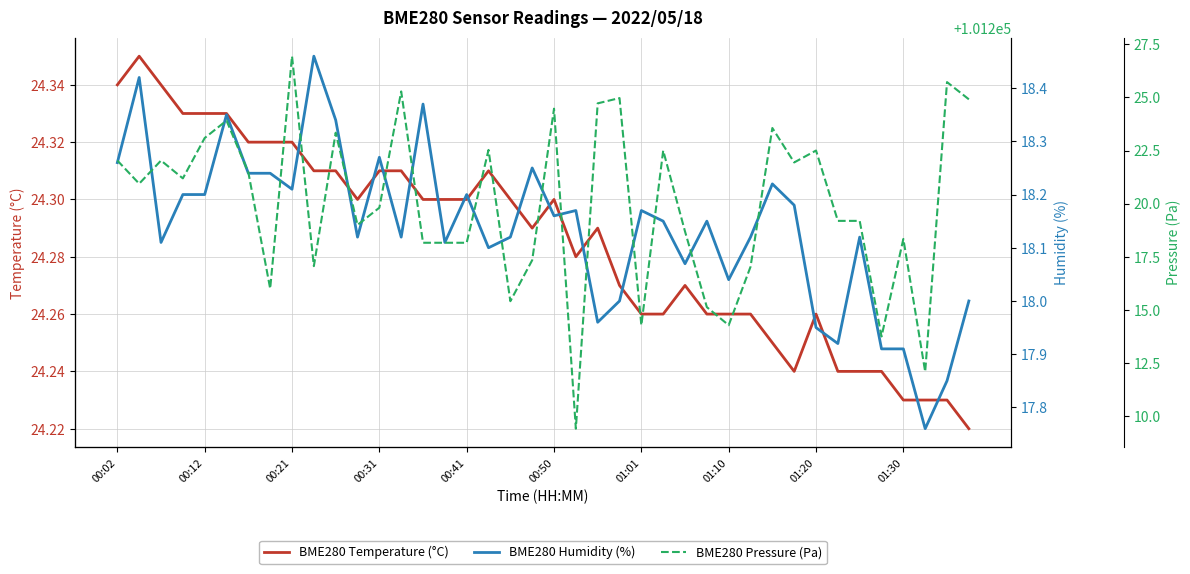

At how many categories does at least one series exceed 51273?

40